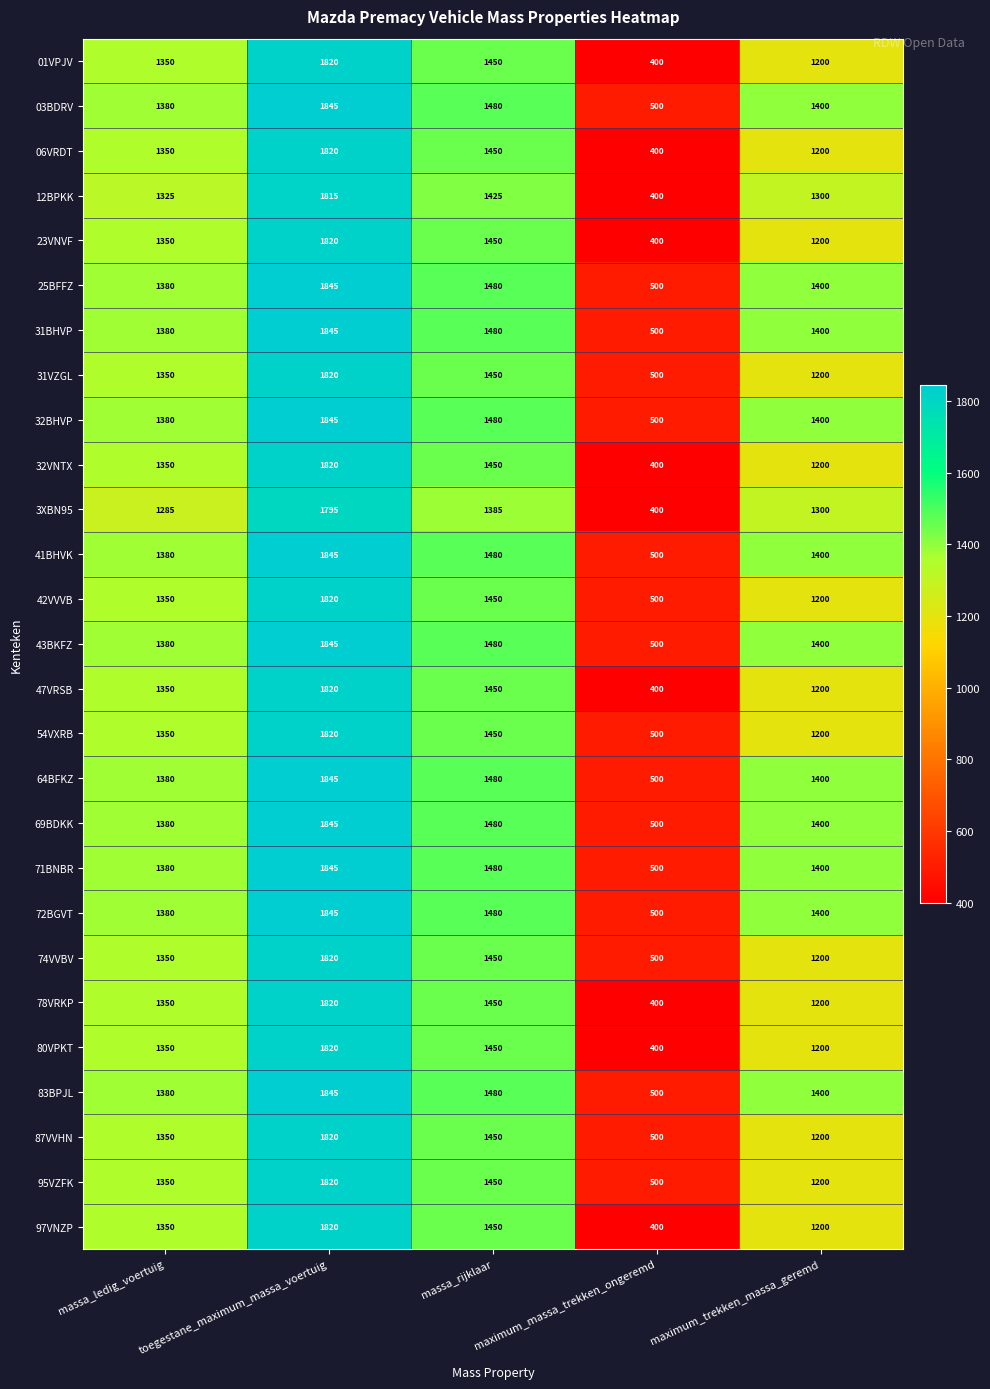

At which label is 3XBN95 closest to 1097?

massa_ledig_voertuig